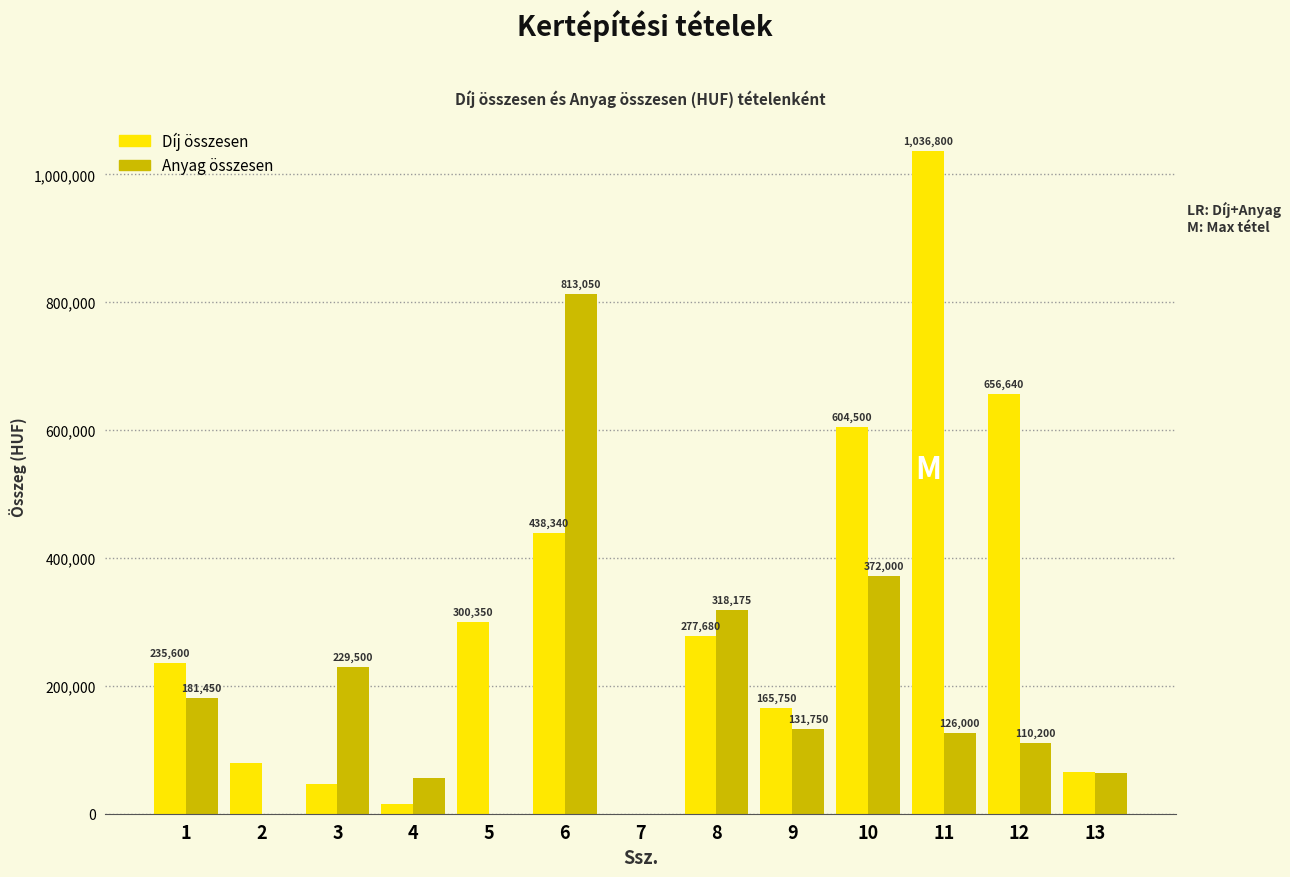

What is the approximate value of Díj összesen at 13, to the nearest 10?

64800